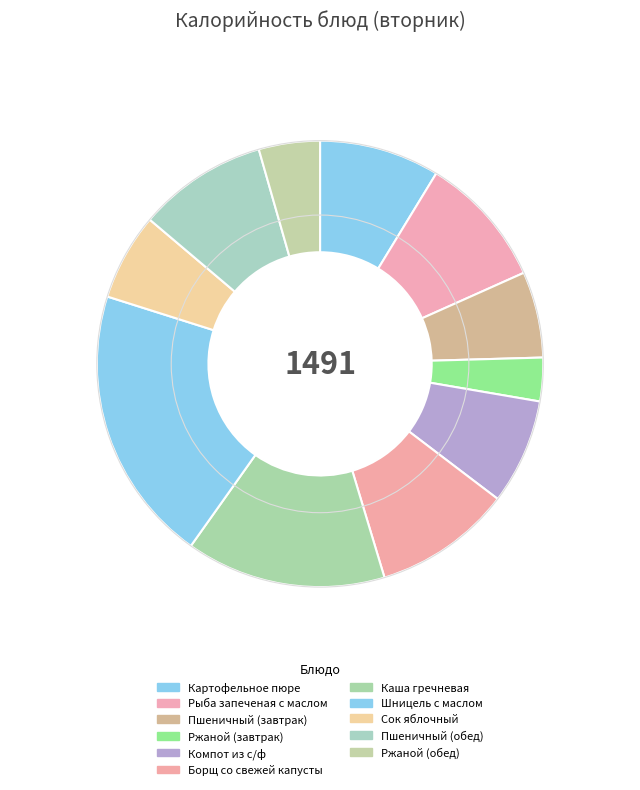

How many slices are in this pie chart?

11